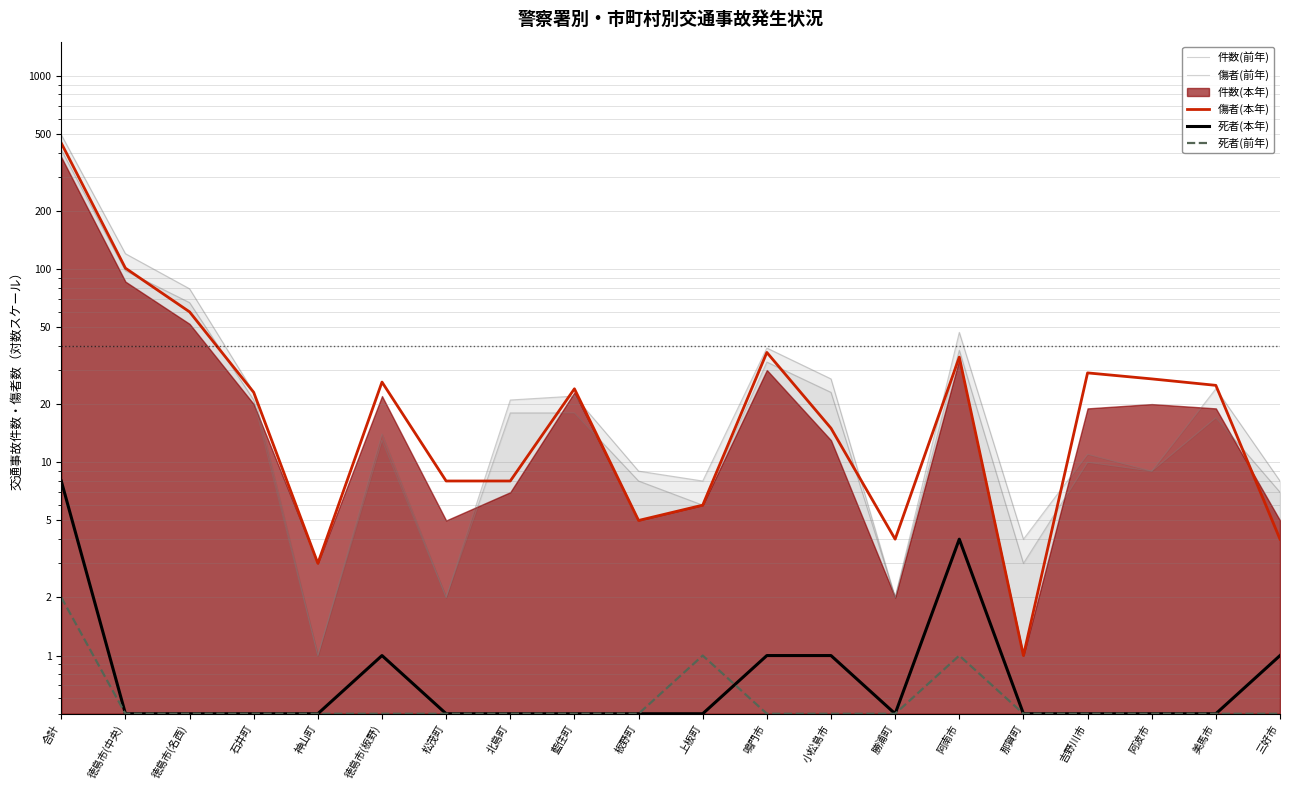

Reading left to right, what are all the values shown in this chart?

件数(前年): 合計=414.0	徳島市(中央)=98.0	徳島市(名西)=67.0	石井町=21.0	神山町=1.0	徳島市(板野)=13.0	松茂町=2.0	北島町=18.0	藍住町=18.0	板野町=8.0	上板町=6.0	鳴門市=33.0	小松島市=23.0	勝浦町=2.0	阿南市=38.0	那賀町=3.0	吉野川市=10.0	阿波市=9.0	美馬市=17.0	三好市=7.0
傷者(前年): 合計=495.0	徳島市(中央)=120.0	徳島市(名西)=79.0	石井町=23.0	神山町=1.0	徳島市(板野)=14.0	松茂町=2.0	北島町=21.0	藍住町=22.0	板野町=9.0	上板町=8.0	鳴門市=39.0	小松島市=27.0	勝浦町=2.0	阿南市=47.0	那賀町=4.0	吉野川市=11.0	阿波市=9.0	美馬市=24.0	三好市=8.0
傷者(本年): 合計=448.0	徳島市(中央)=101.0	徳島市(名西)=60.0	石井町=23.0	神山町=3.0	徳島市(板野)=26.0	松茂町=8.0	北島町=8.0	藍住町=24.0	板野町=5.0	上板町=6.0	鳴門市=37.0	小松島市=15.0	勝浦町=4.0	阿南市=35.0	那賀町=1.0	吉野川市=29.0	阿波市=27.0	美馬市=25.0	三好市=4.0
死者(本年): 合計=8.0	徳島市(中央)=0.5	徳島市(名西)=0.5	石井町=0.5	神山町=0.5	徳島市(板野)=1.0	松茂町=0.5	北島町=0.5	藍住町=0.5	板野町=0.5	上板町=0.5	鳴門市=1.0	小松島市=1.0	勝浦町=0.5	阿南市=4.0	那賀町=0.5	吉野川市=0.5	阿波市=0.5	美馬市=0.5	三好市=1.0
死者(前年): 合計=2.0	徳島市(中央)=0.5	徳島市(名西)=0.5	石井町=0.5	神山町=0.5	徳島市(板野)=0.5	松茂町=0.5	北島町=0.5	藍住町=0.5	板野町=0.5	上板町=1.0	鳴門市=0.5	小松島市=0.5	勝浦町=0.5	阿南市=1.0	那賀町=0.5	吉野川市=0.5	阿波市=0.5	美馬市=0.5	三好市=0.5